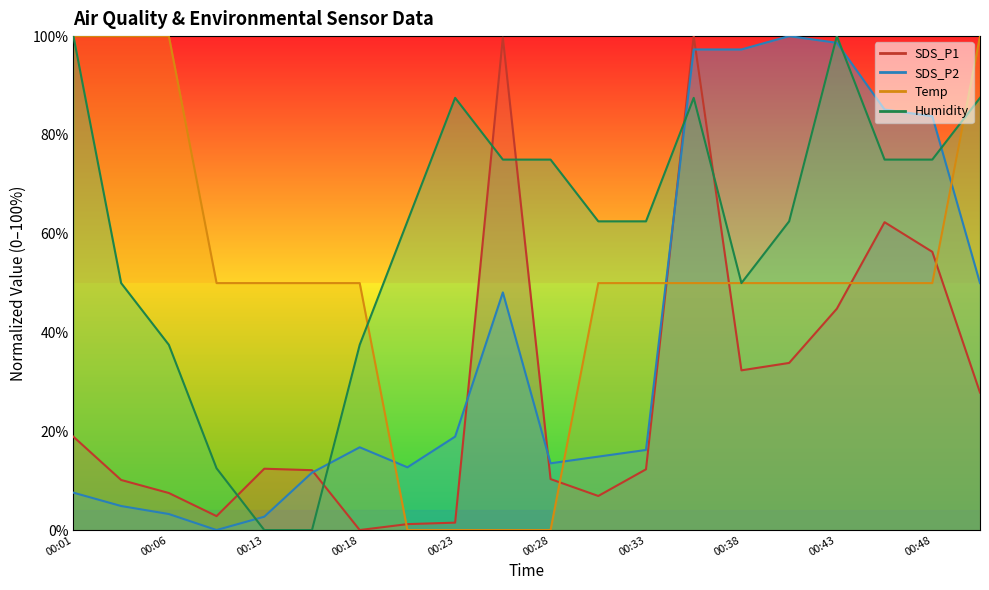

The SDS_P2 series shows 2.7 at 00:13. True or false?

True